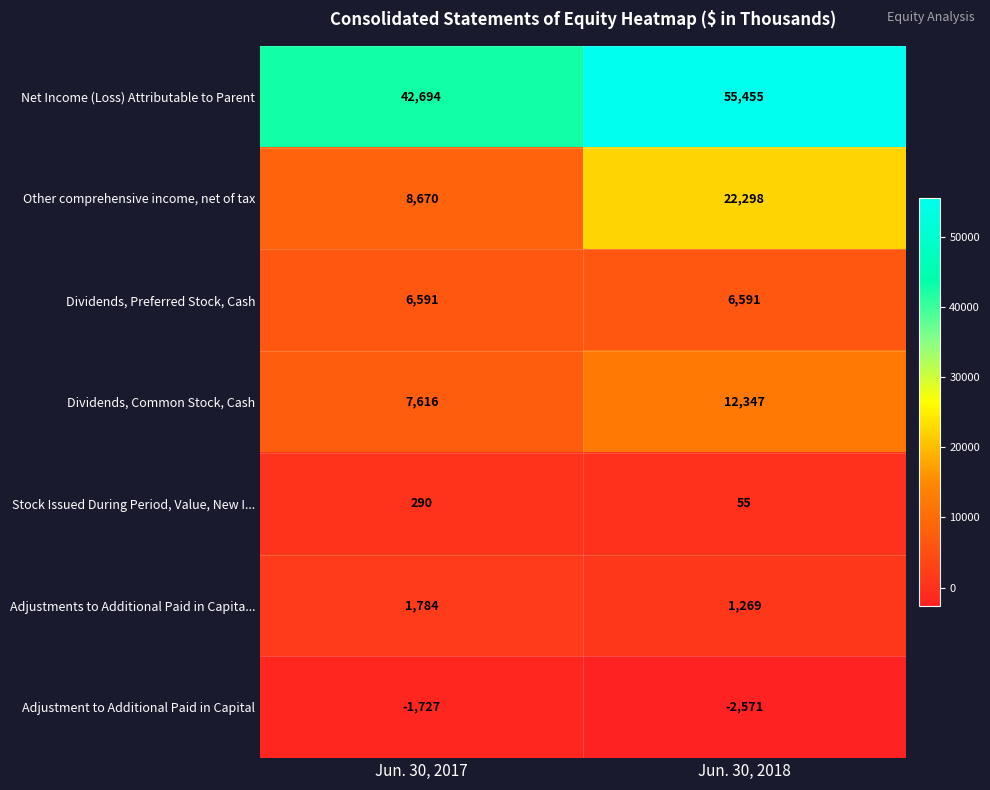

Rank the series at Jun. 30, 2018 from highest to lowest value.

Net Income (Loss) Attributable to Parent, Other comprehensive income, net of tax, Dividends, Common Stock, Cash, Dividends, Preferred Stock, Cash, Adjustments to Additional Paid in Capita..., Stock Issued During Period, Value, New I..., Adjustment to Additional Paid in Capital